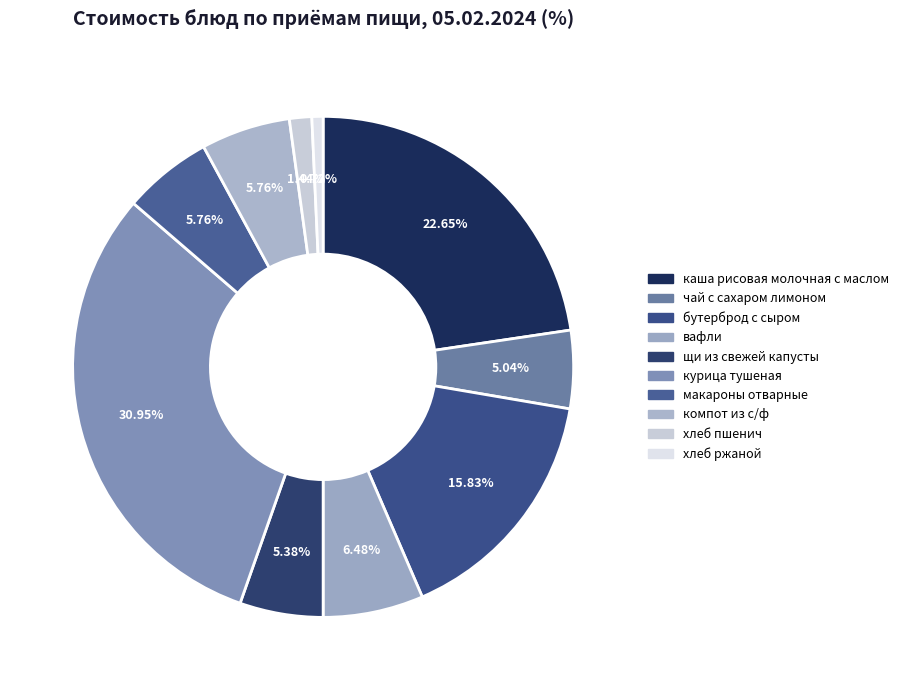

Which slice is the smallest?

хлеб ржаной